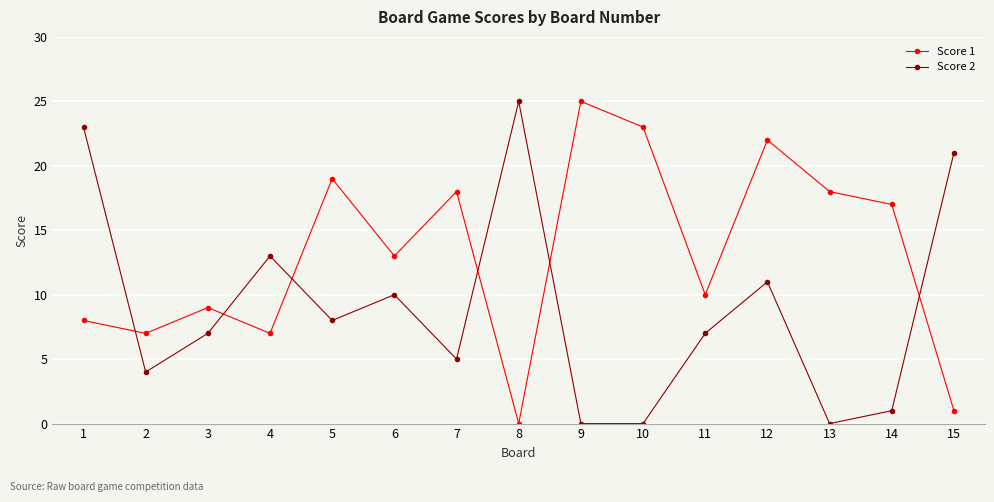

How many interior local valleys does the Score 1 series have?

5